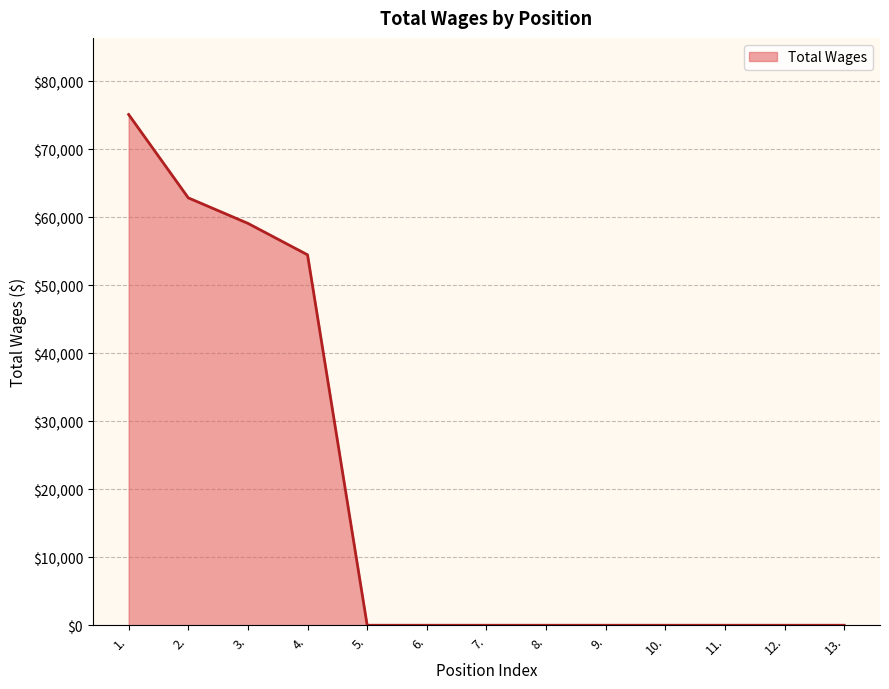

Which has a higher value, 1. or 4.?

1.